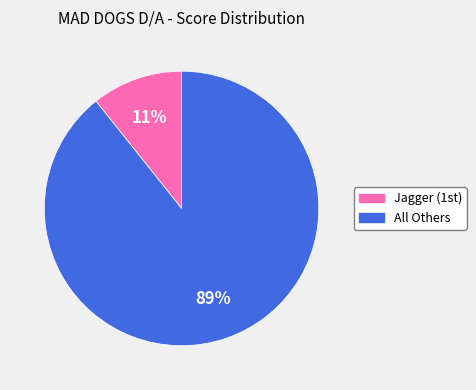

Does any single category account for the majority?

Yes